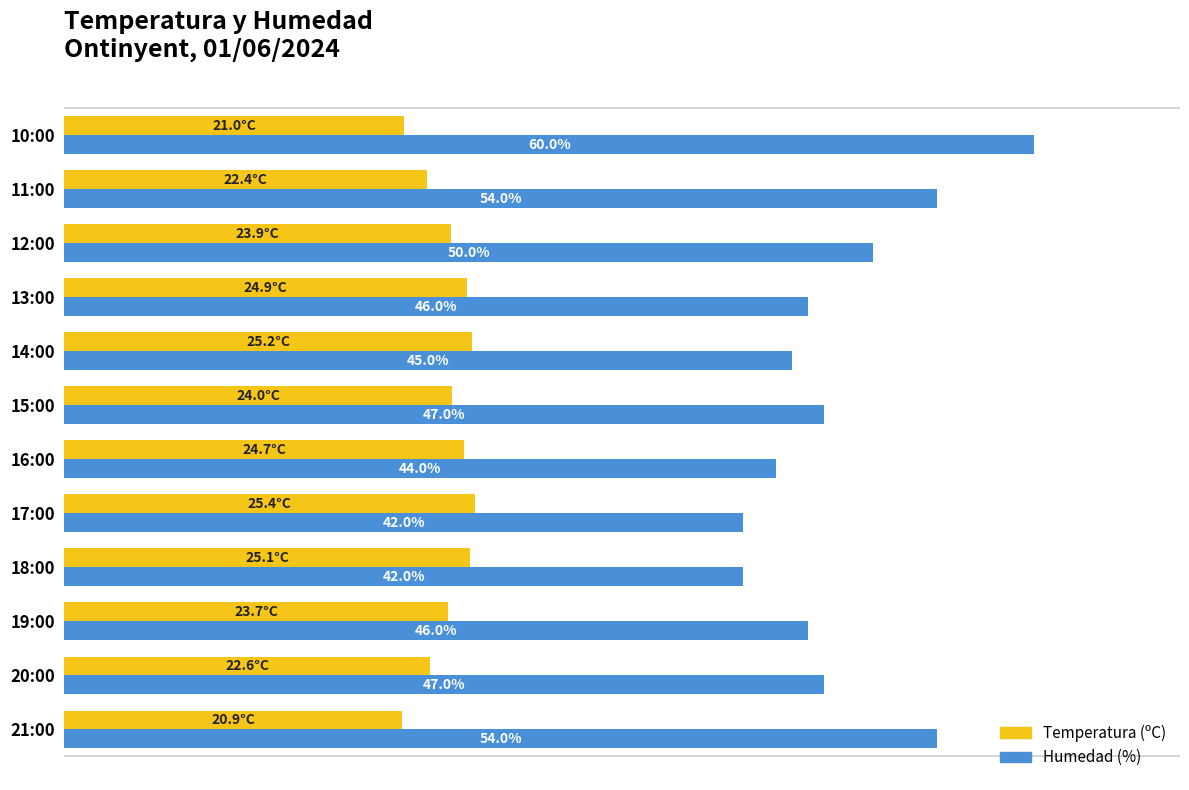

At which label does Temperatura (ºC) reach its minimum?

21:00